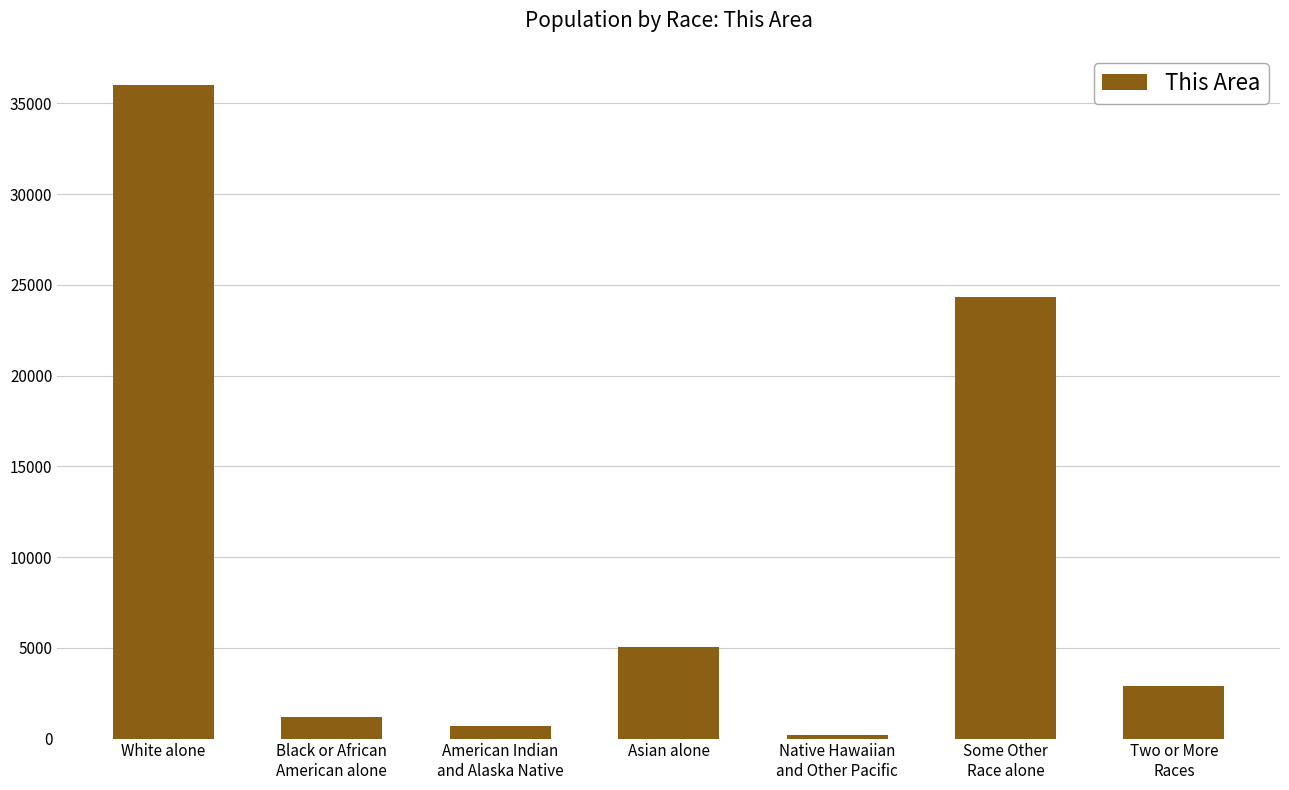

List the labels in order of value, largest first.

White alone, Some Other
Race alone, Asian alone, Two or More
Races, Black or African
American alone, American Indian
and Alaska Native, Native Hawaiian
and Other Pacific